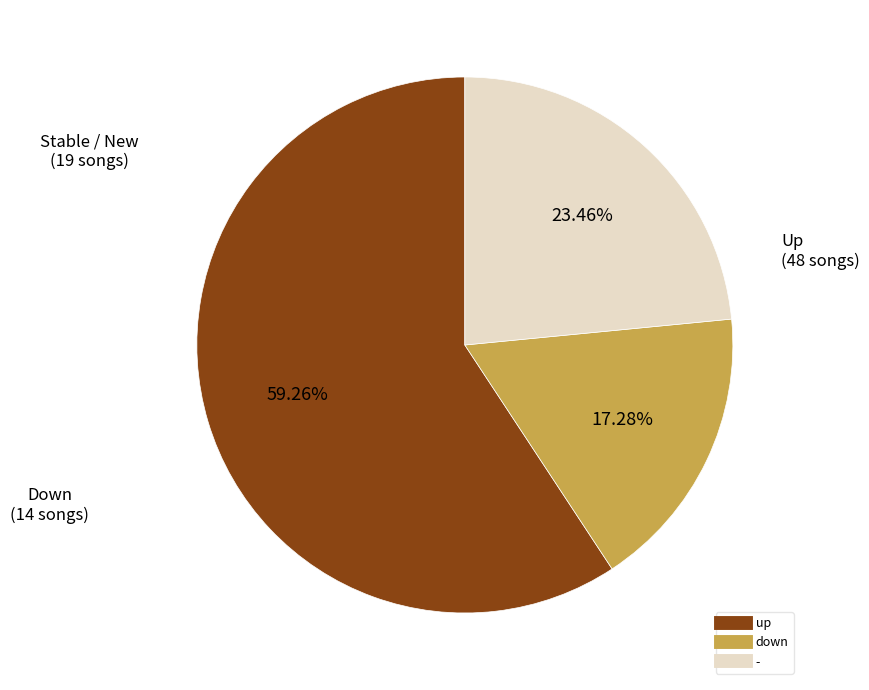

Is it true that - is 23% of the pie?

True